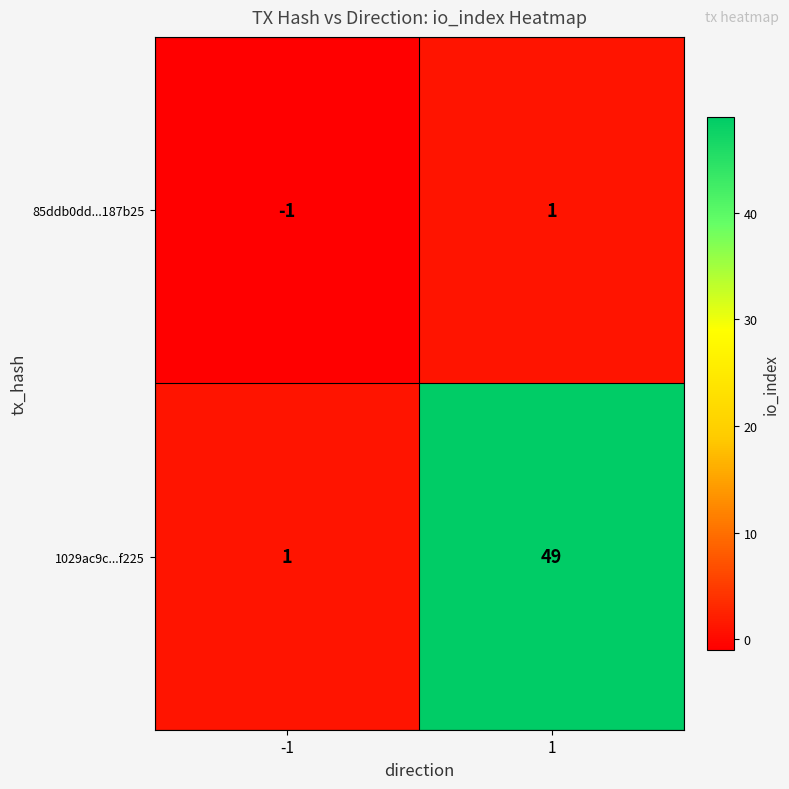

What is the sum of the 1029ac9c...f225 values at 1 and -1?

50